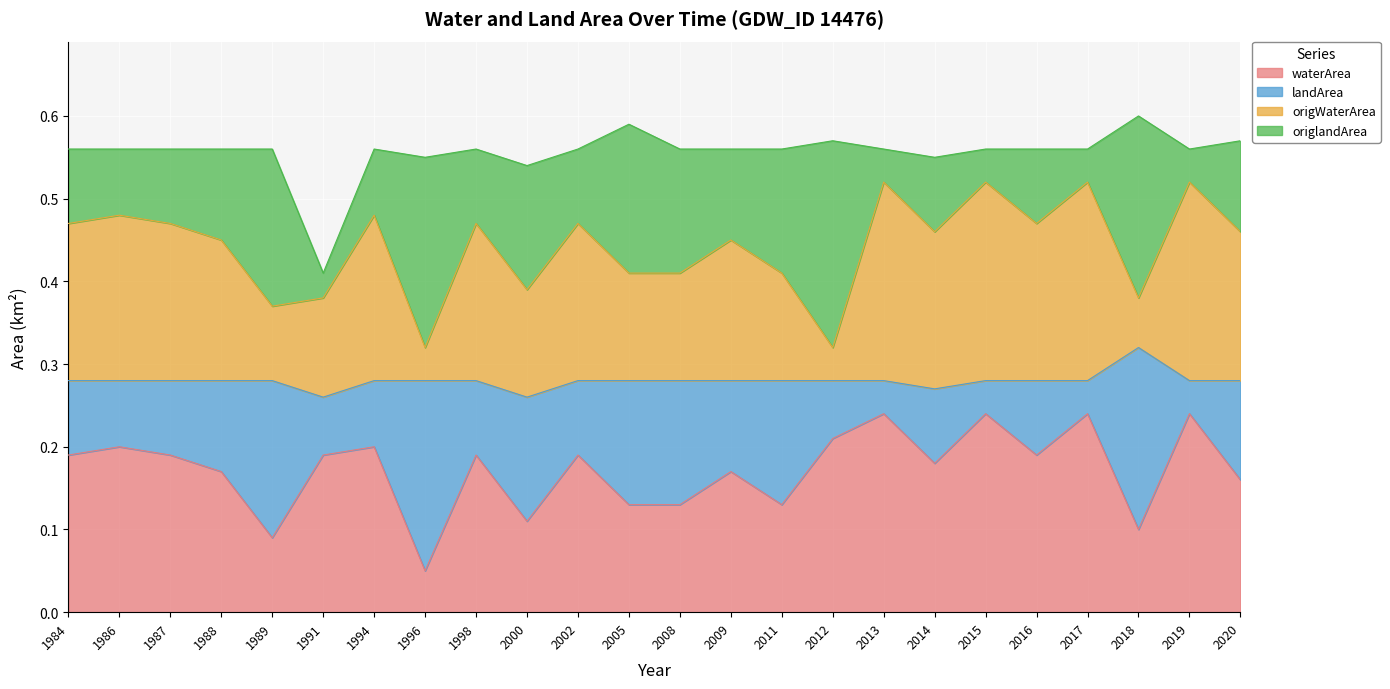

The value of waterArea at 1984 is 0.1. True or false?

False